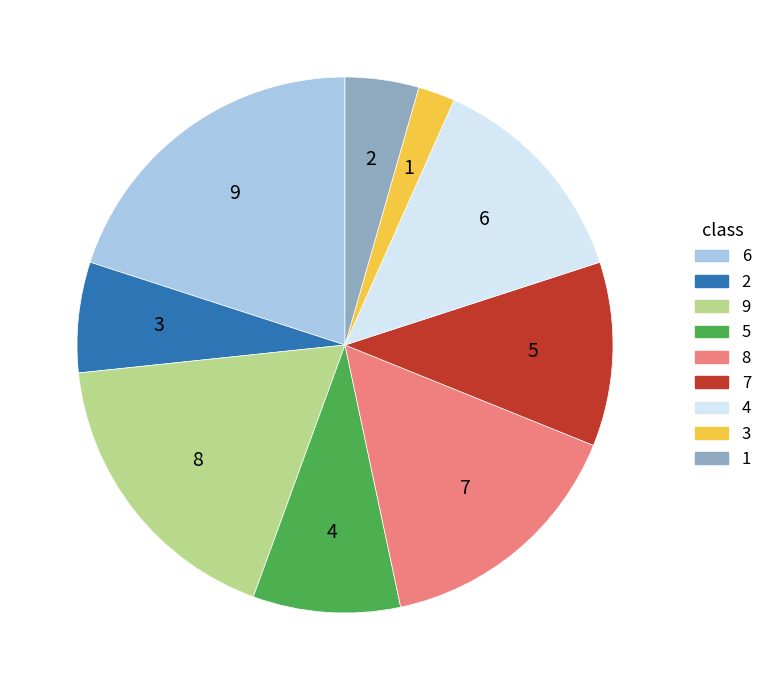

Combined, do 4 and 8 account for over 50%?

No